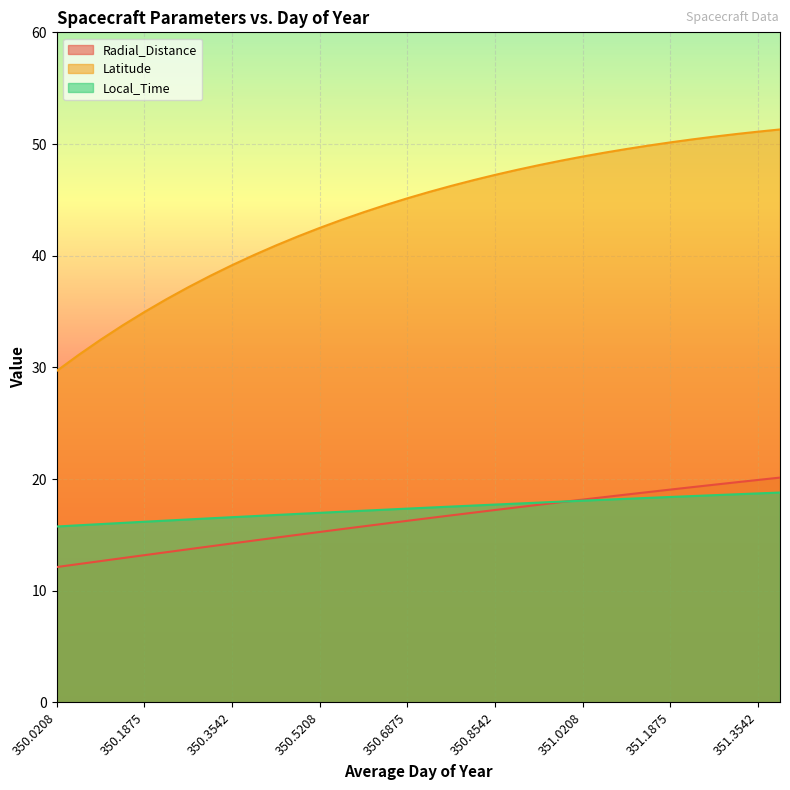

Which series has the largest total across all categories?

Latitude